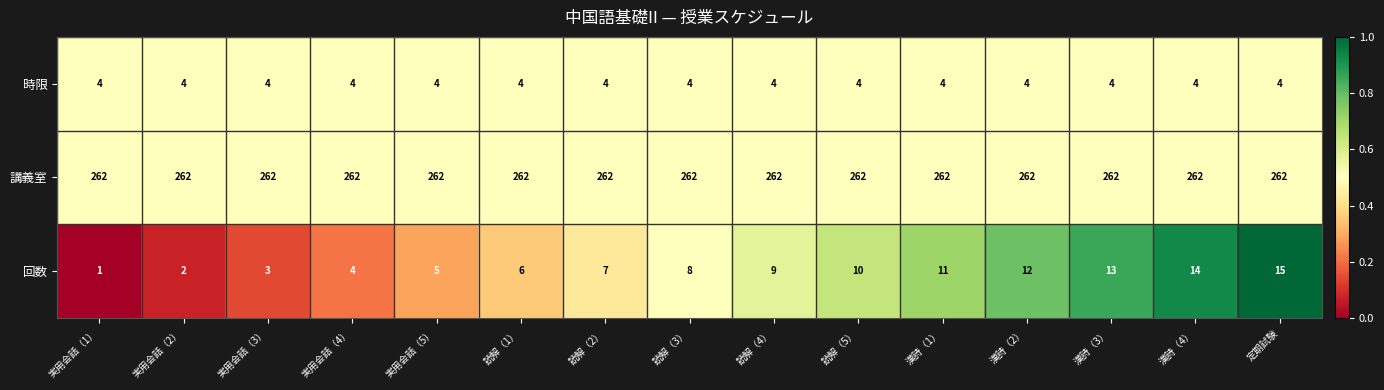

True or false: 講義室 has a value of 262 at 定期試験.

True